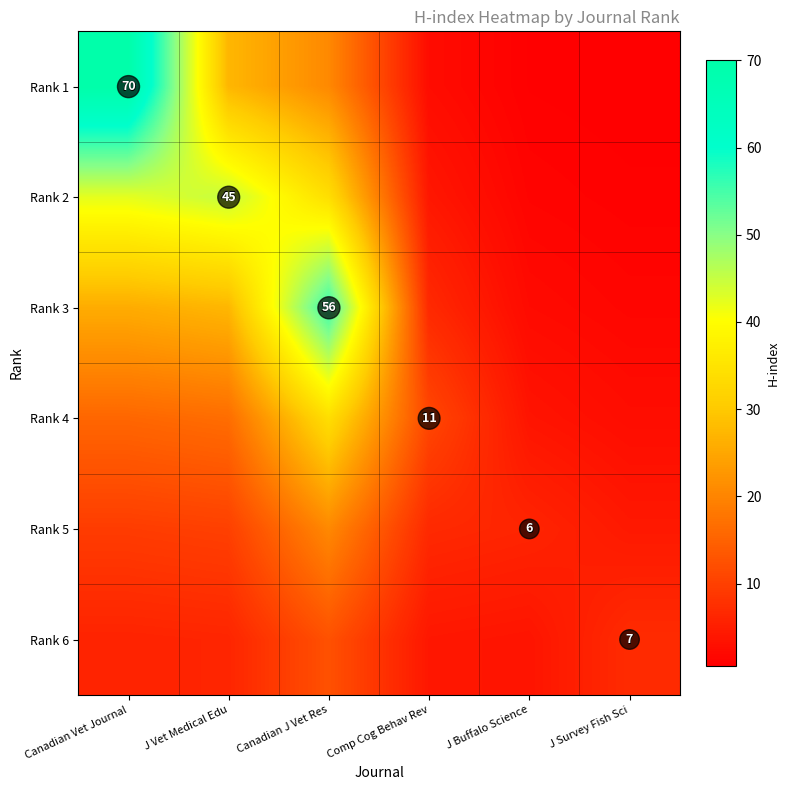

List the series in order of their peak value, lowest first.

Rank 6, Rank 5, Rank 4, Rank 2, Rank 3, Rank 1